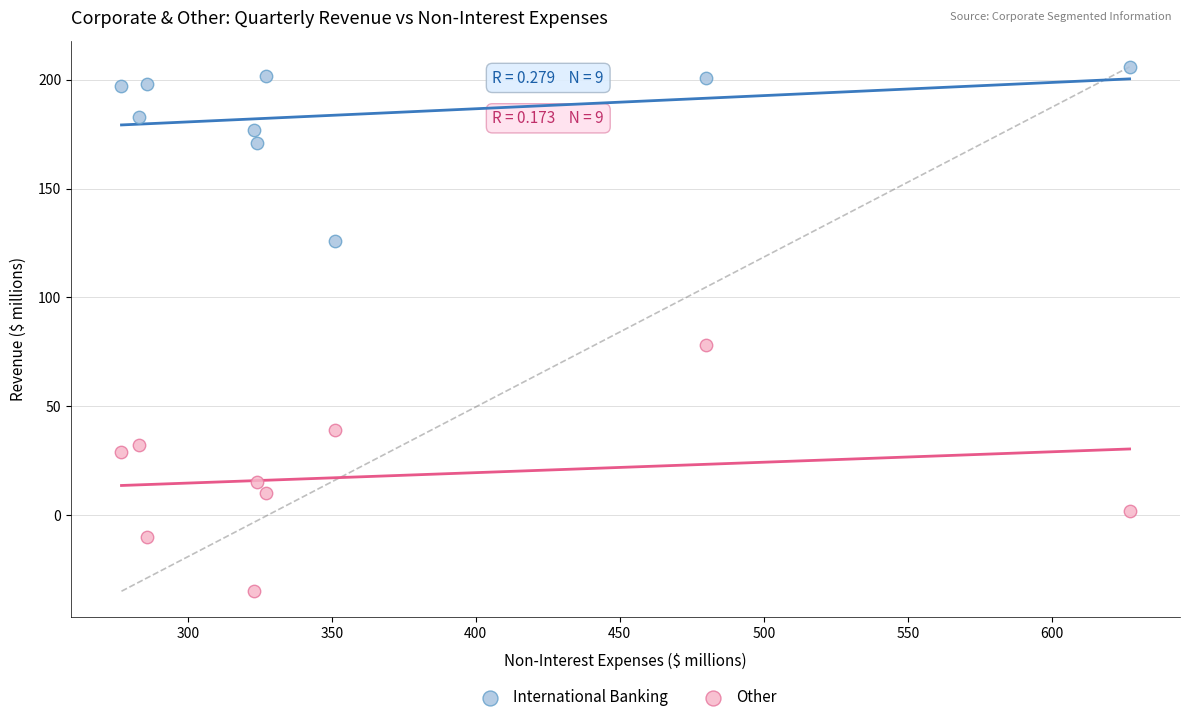

Which series contains the highest Y value?

International Banking